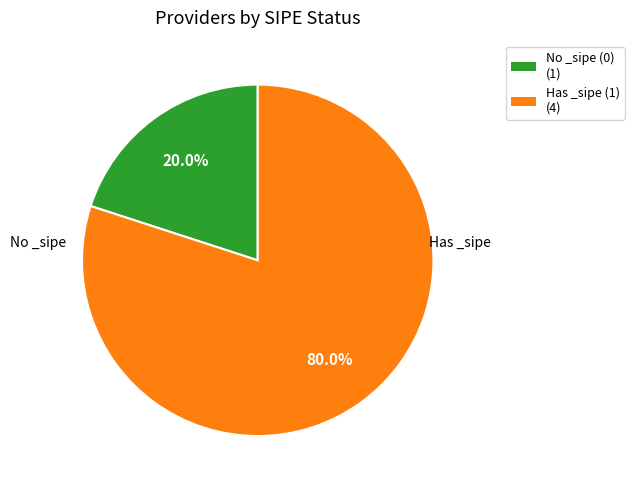

Which has a higher value, No _sipe (0) (1) or Has _sipe (1) (4)?

Has _sipe (1) (4)